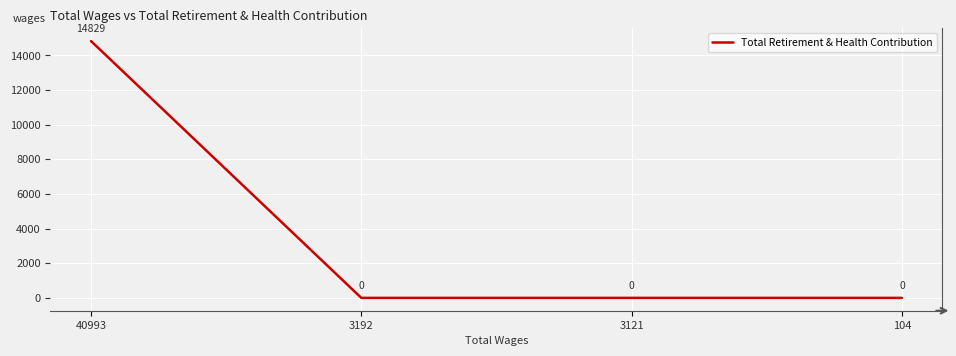

Reading left to right, transcribe all the data shown in this chart.

14829	0	0	0